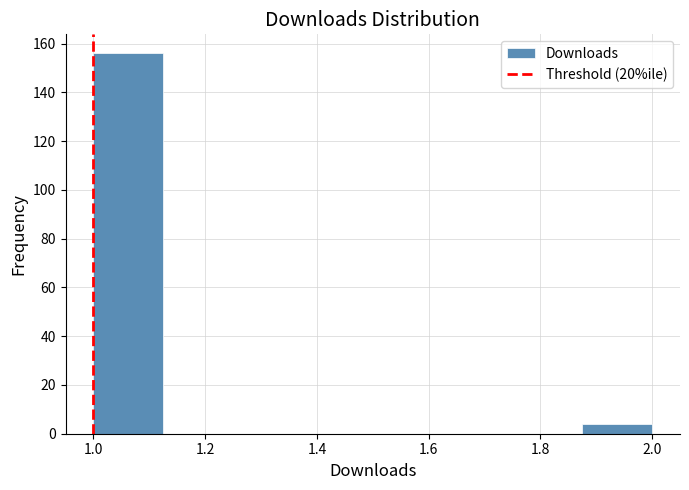

Over which range of the x-axis is the bar tallest?

1.000 to 1.125